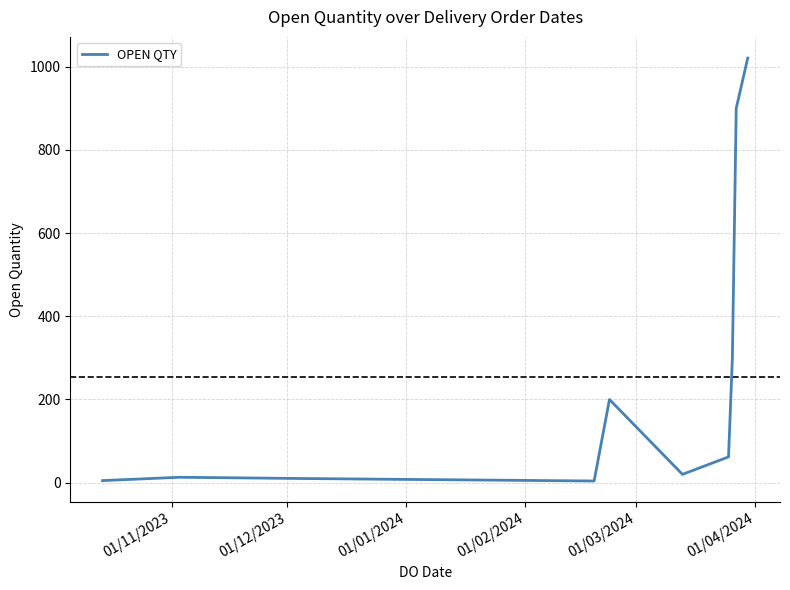

What is the greatest value displayed?

1021